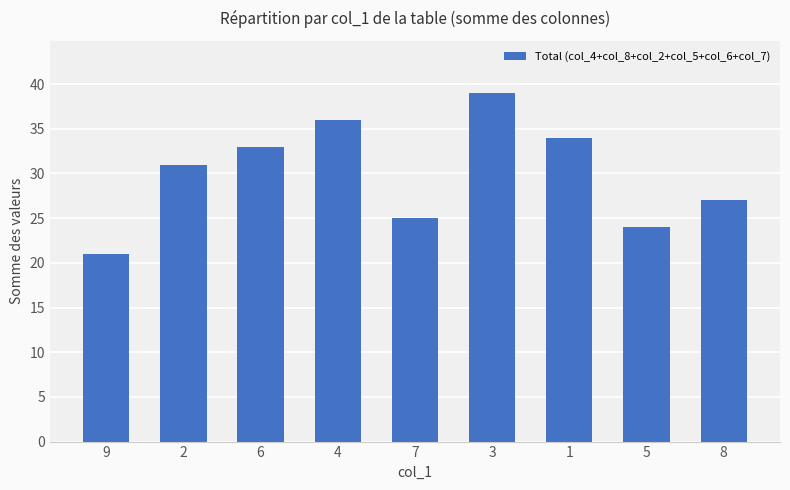

What is the difference between the maximum and minimum values?

18